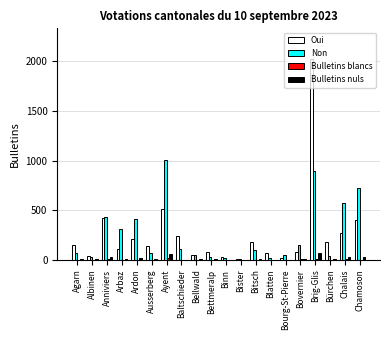

The Oui series shows 188 at Anniviers. True or false?

False